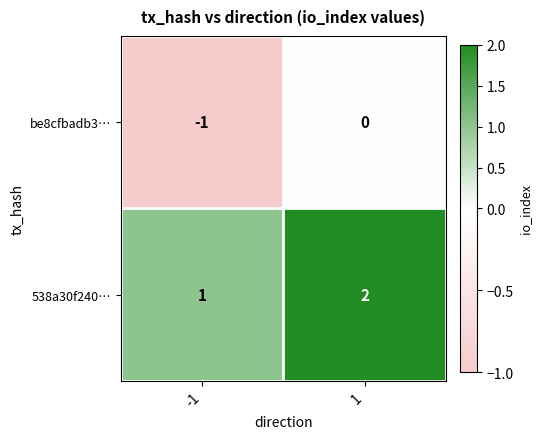

Rank the series by their average value, from lowest to highest.

be8cfbadb3…, 538a30f240…